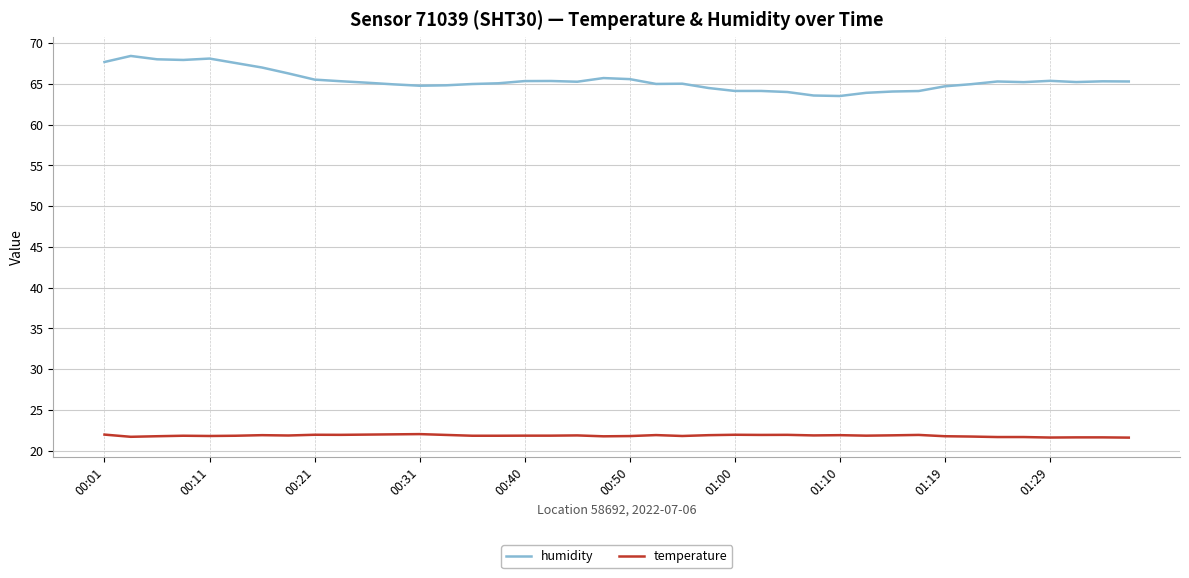

List the series in order of their peak value, highest first.

humidity, temperature